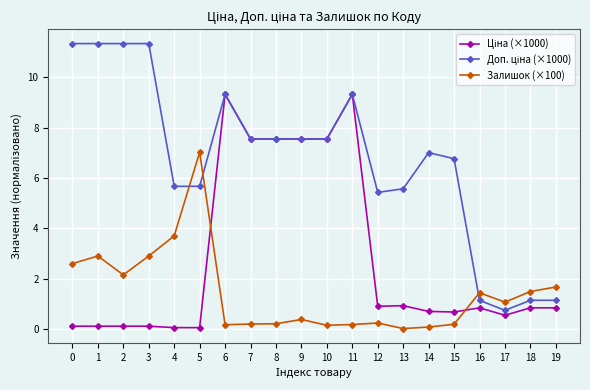

The value of Залишок (×100) at 19 is 1.7. True or false?

True